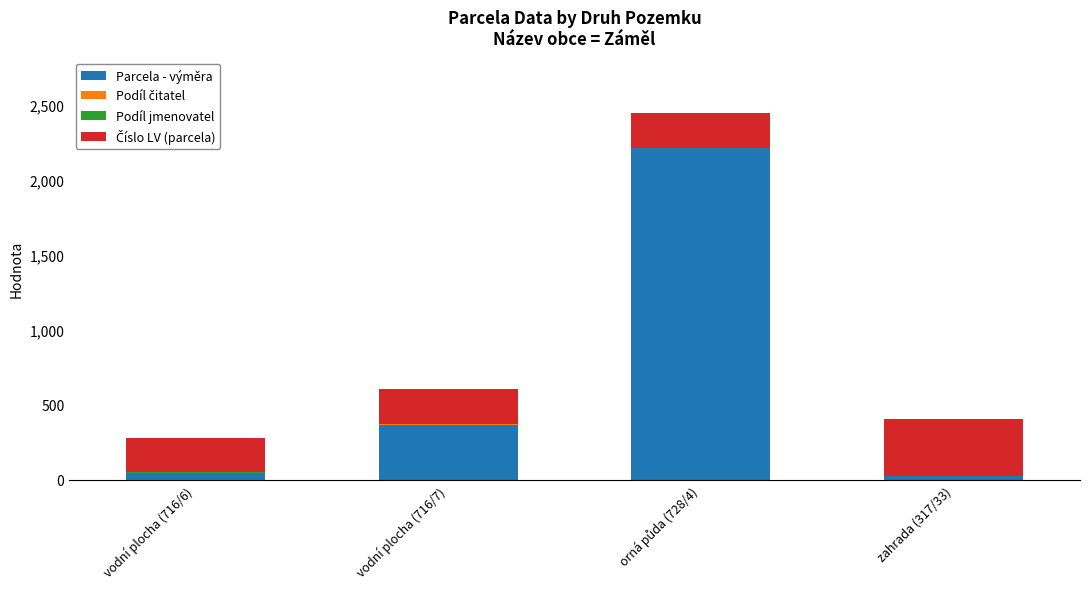

What is the highest value of the Parcela - výměra series?

2210